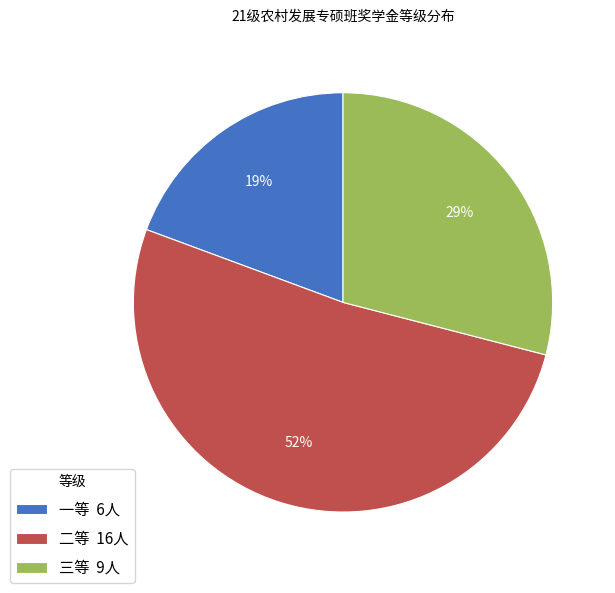

Is there a majority slice in this chart?

Yes